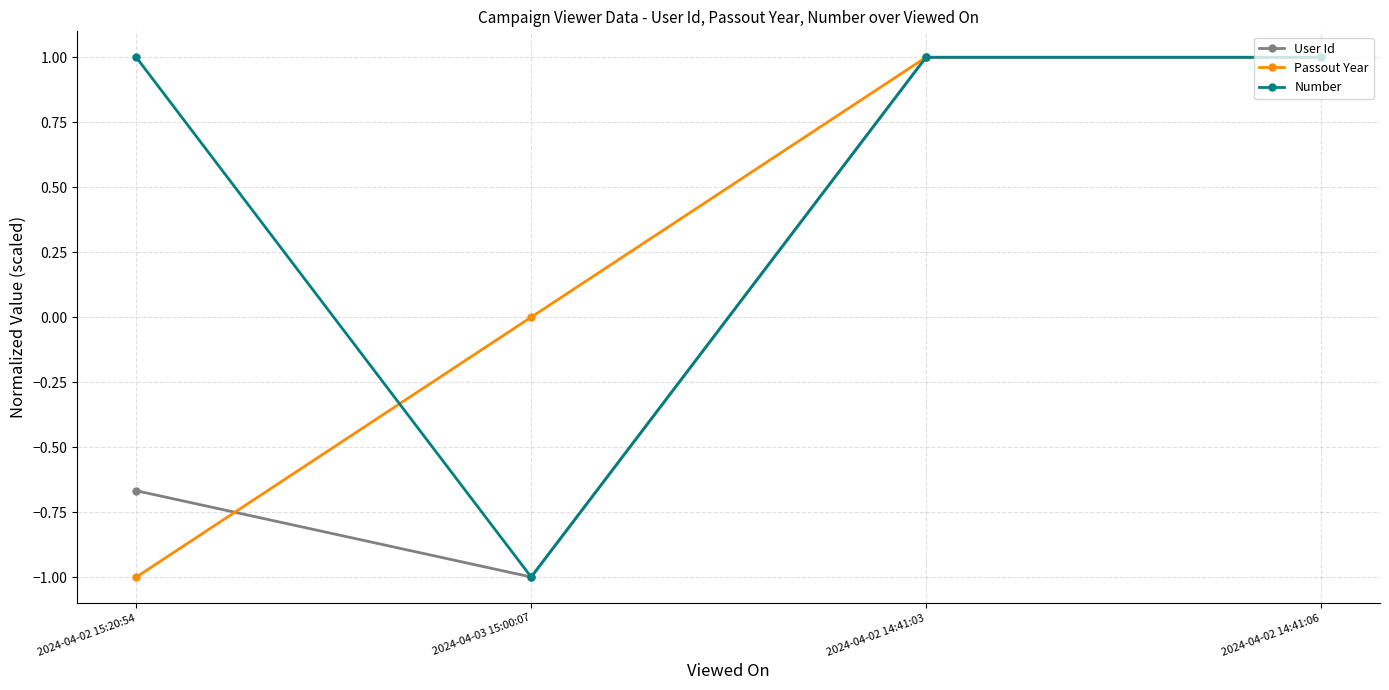

Which series has the largest total across all categories?

Number